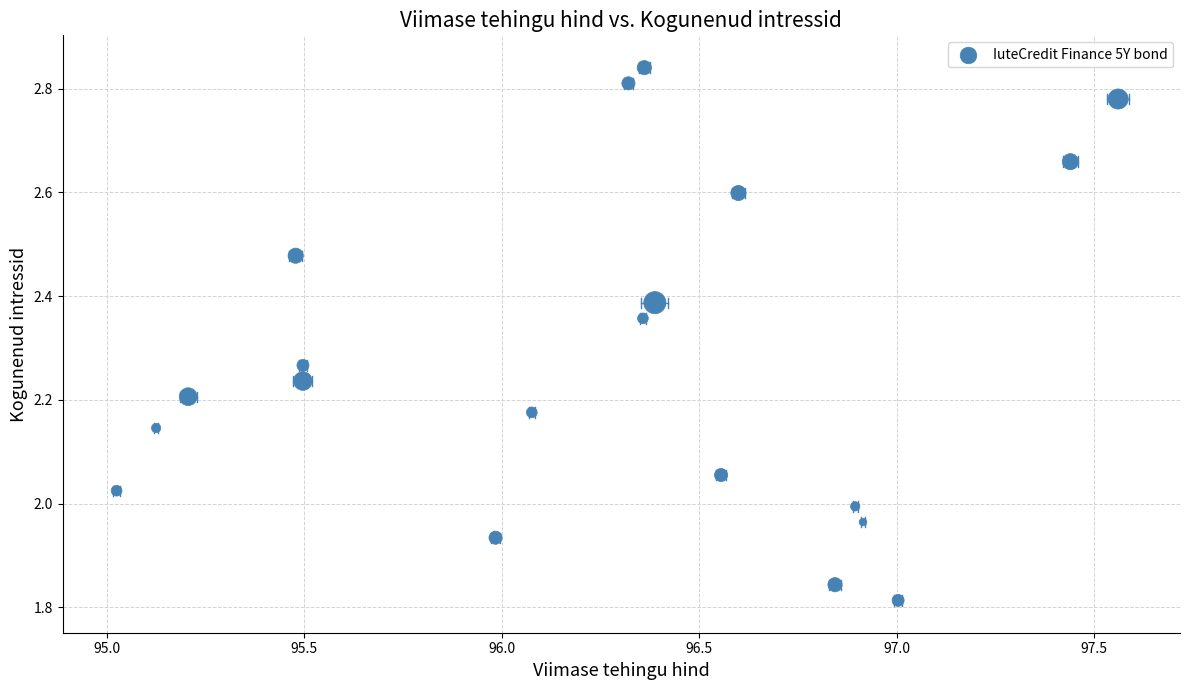

What is the range of Y values (max minus min)?

1.0